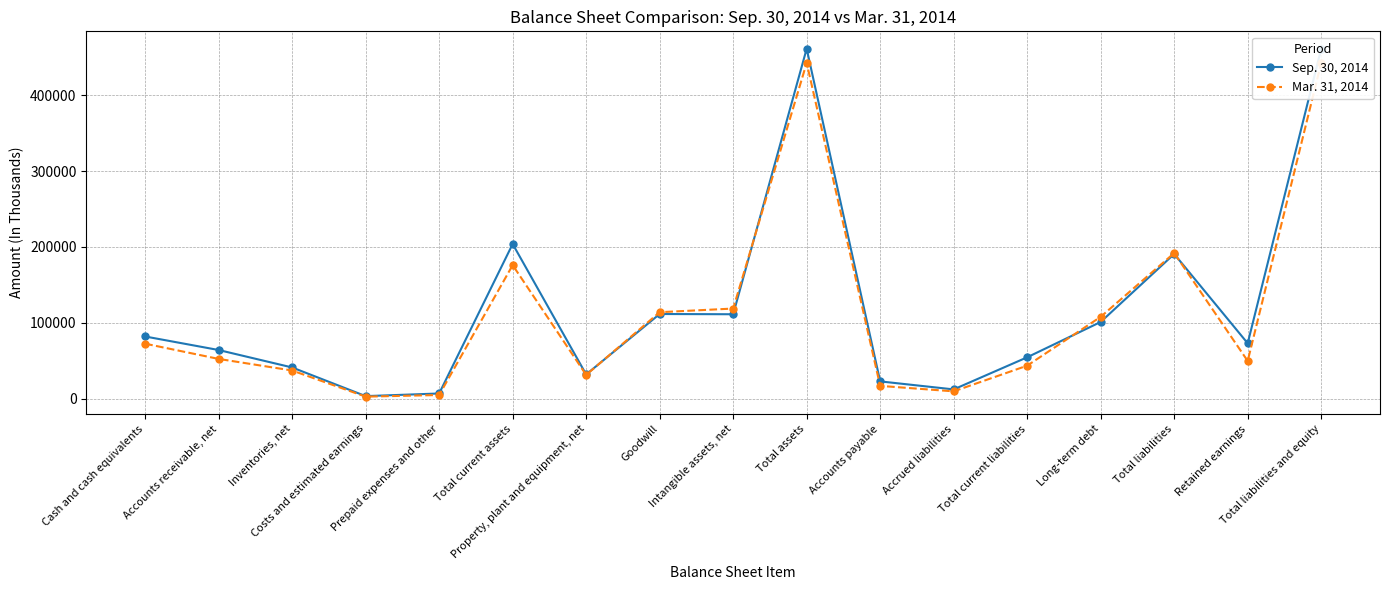

Where is Sep. 30, 2014 nearest to the value 232346?

Total current assets